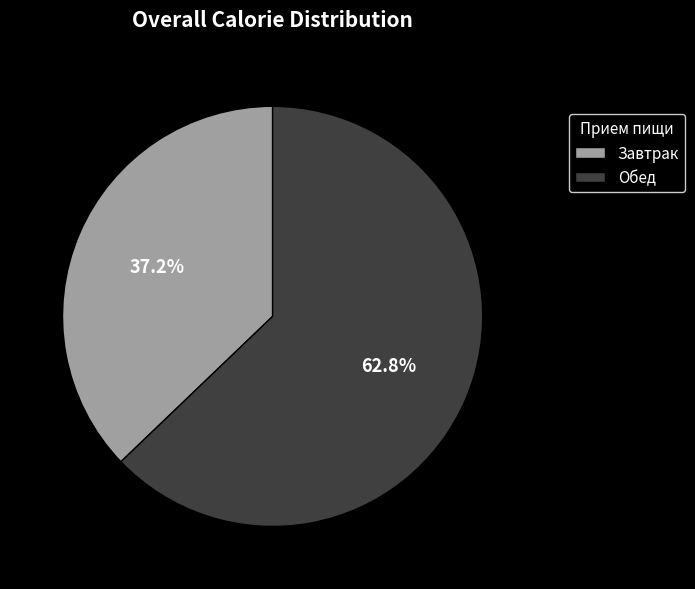

What percentage is the Обед slice, to the nearest percent?

63%